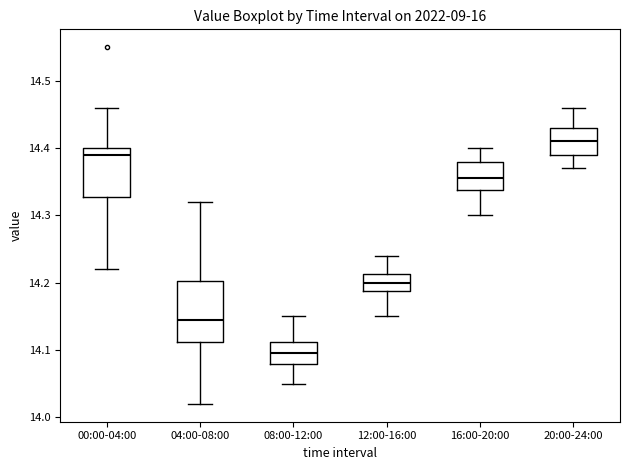

Which box's median line is the lowest?

08:00-12:00